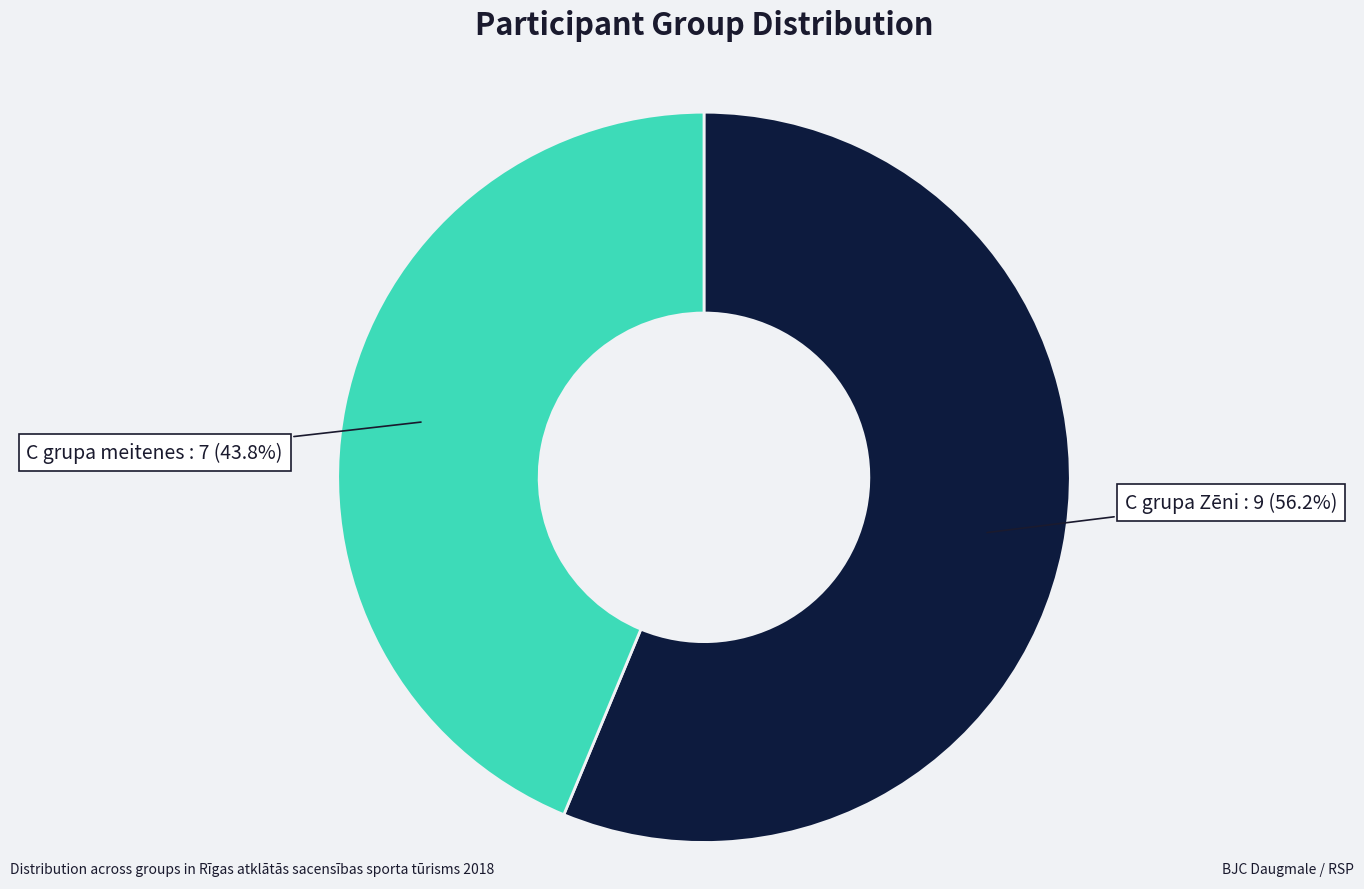

Is there a majority slice in this chart?

Yes